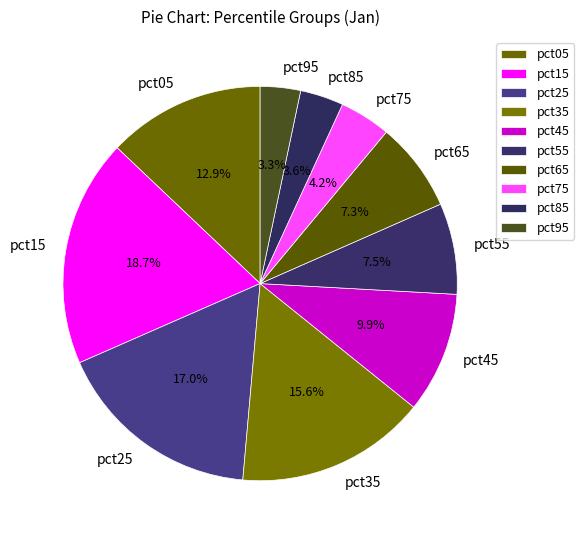

How many slices are in this pie chart?

10